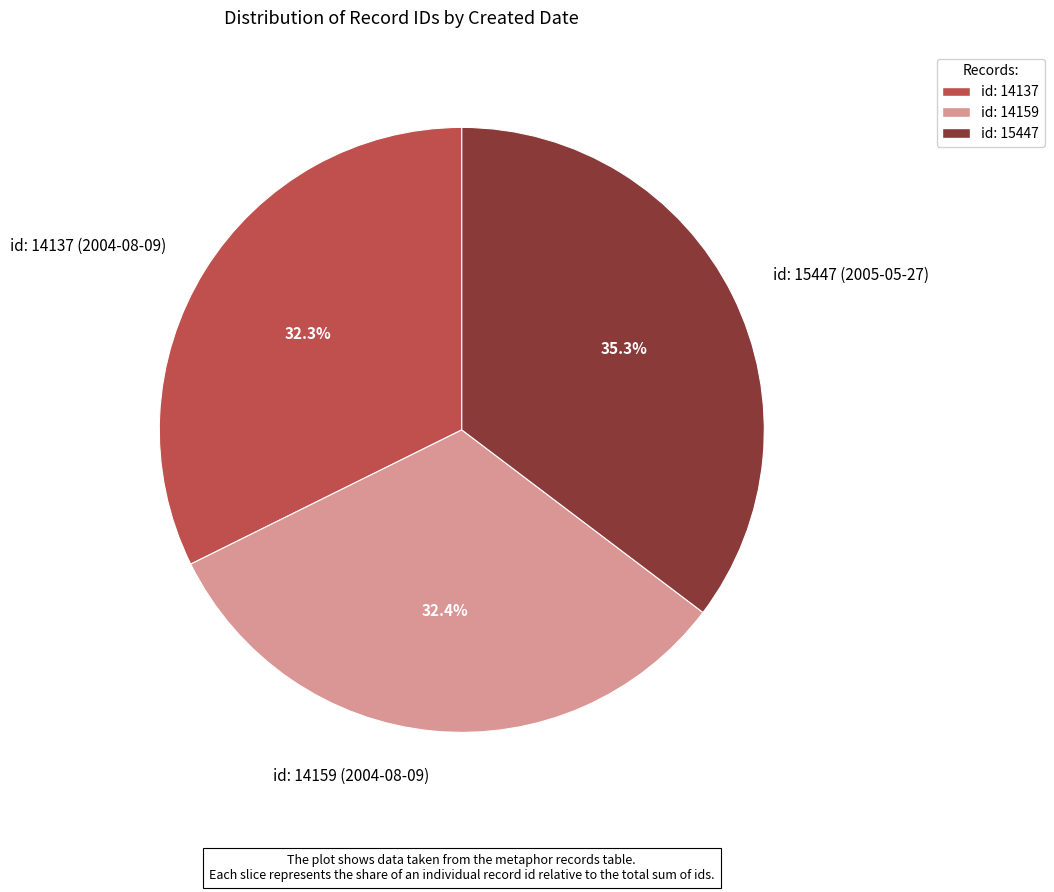

Which slice is the largest?

id: 15447